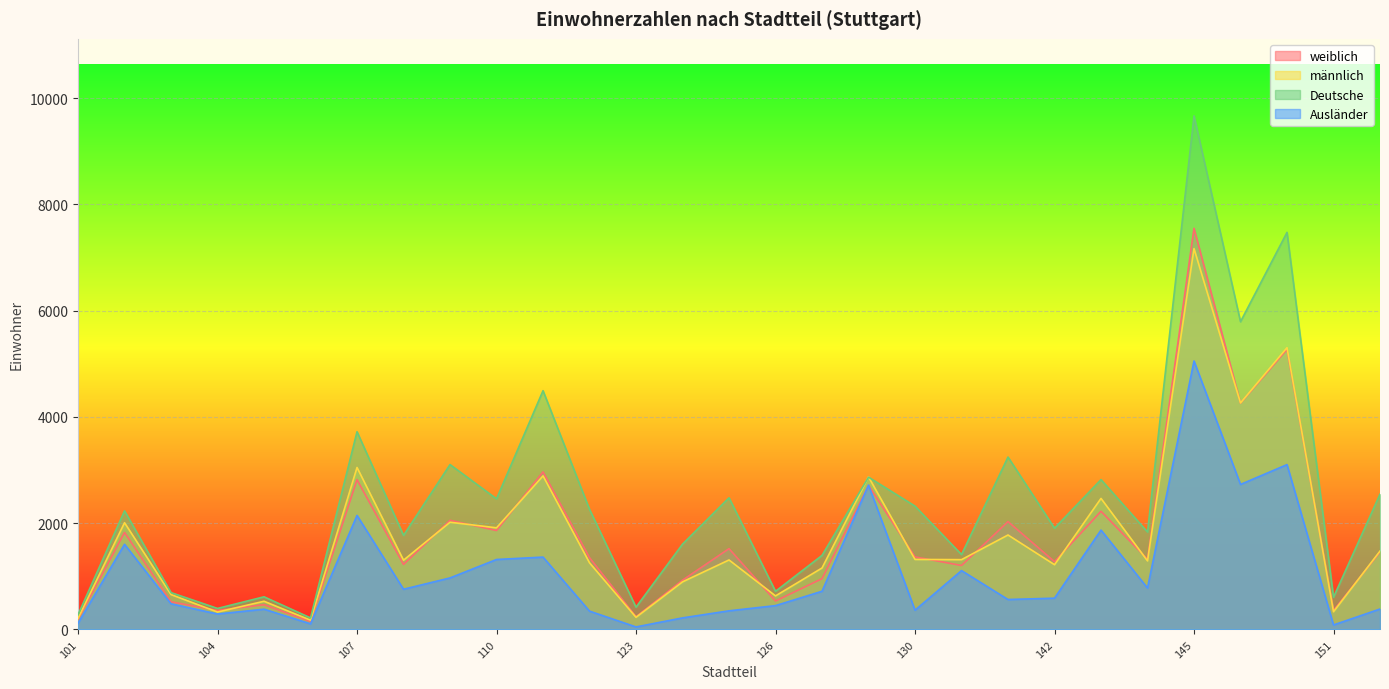

What is the sum of all Deutsche values?

71337